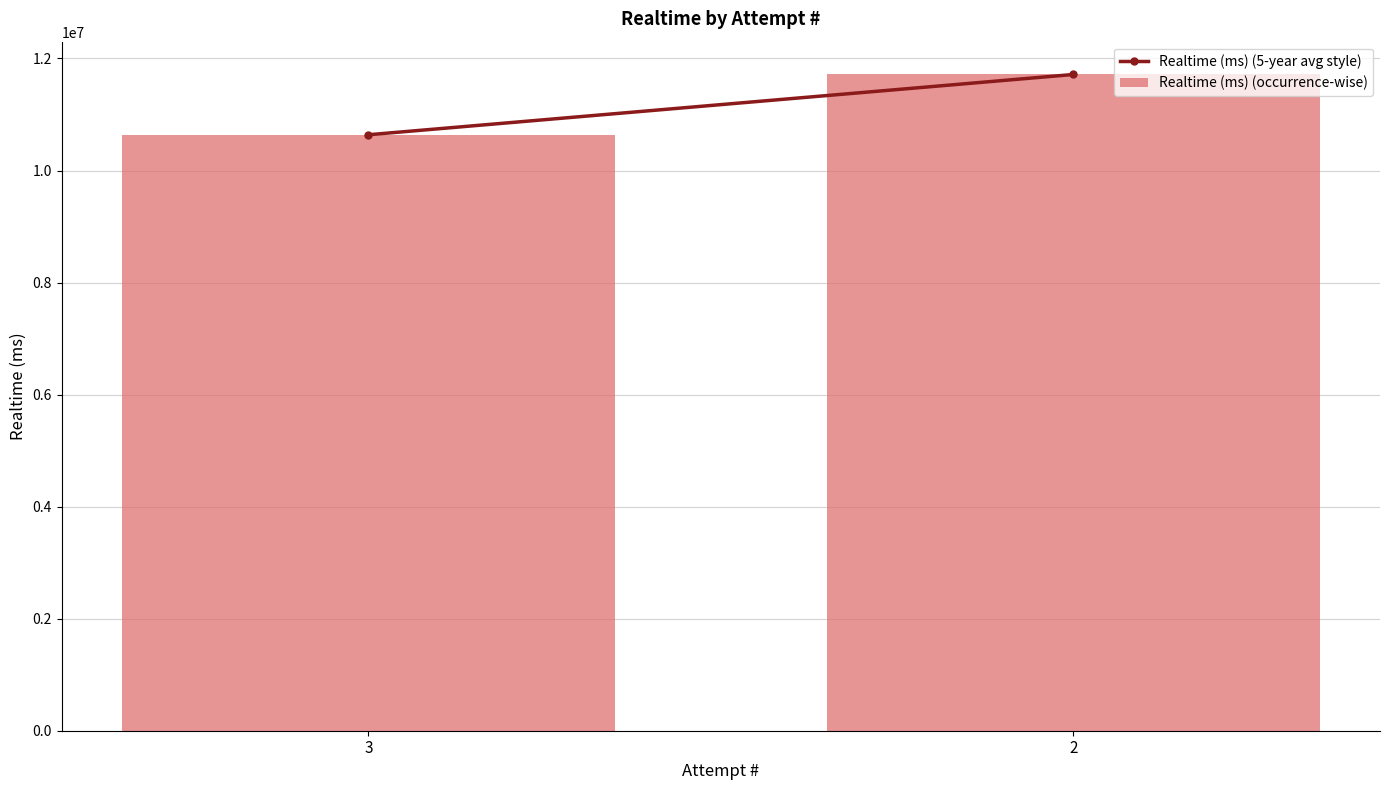

Approximately how many times larger is the value at 3 compared to 2?

0.9